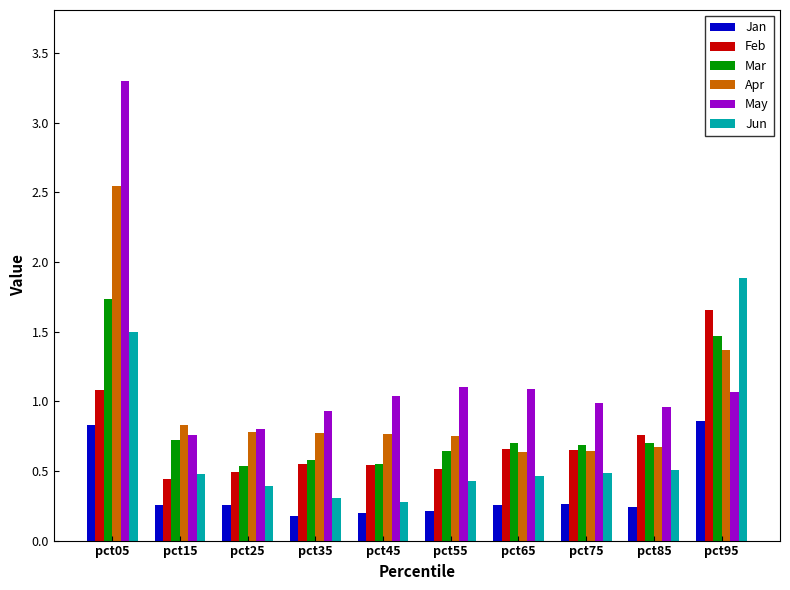

Count the Mar values in the range 0 to 1.

8